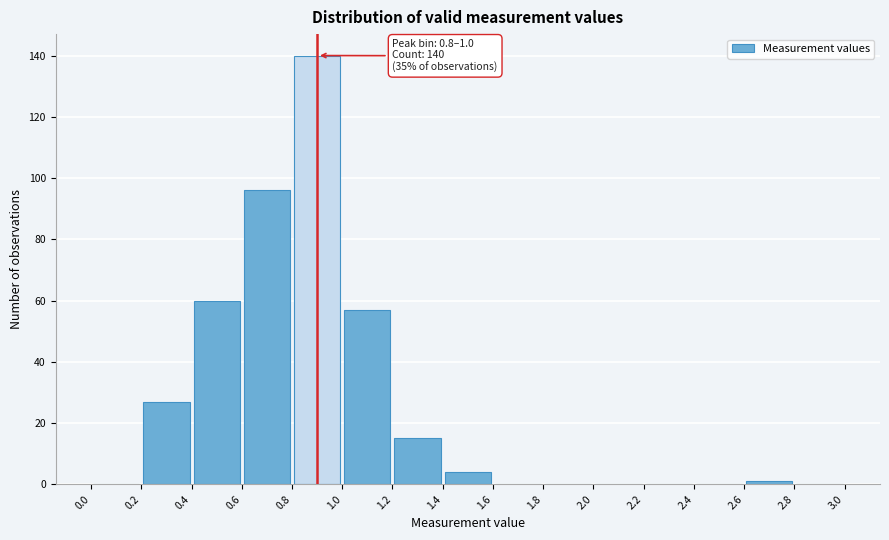

Which range on the x-axis has the tallest bar?

0.8 to 1.0